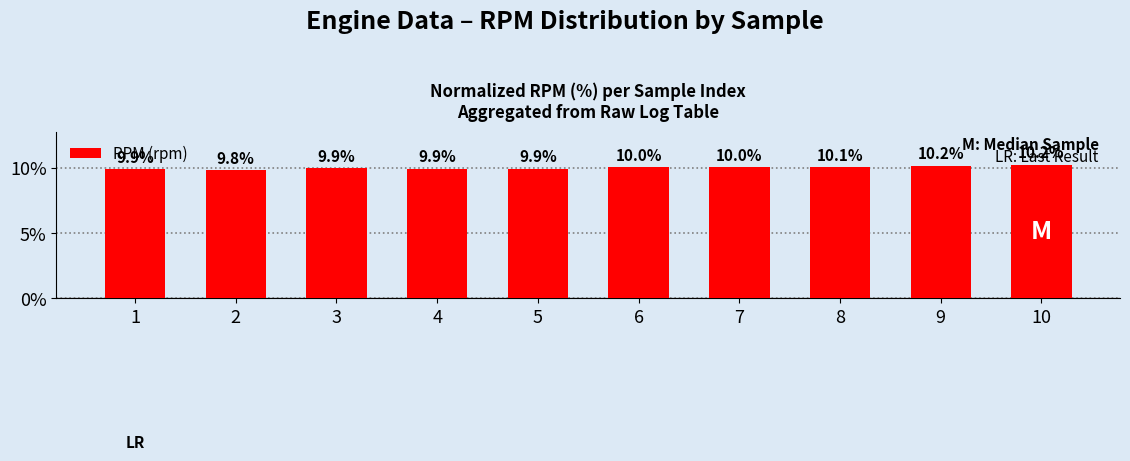

What is the minimum value shown in the chart?

9.8